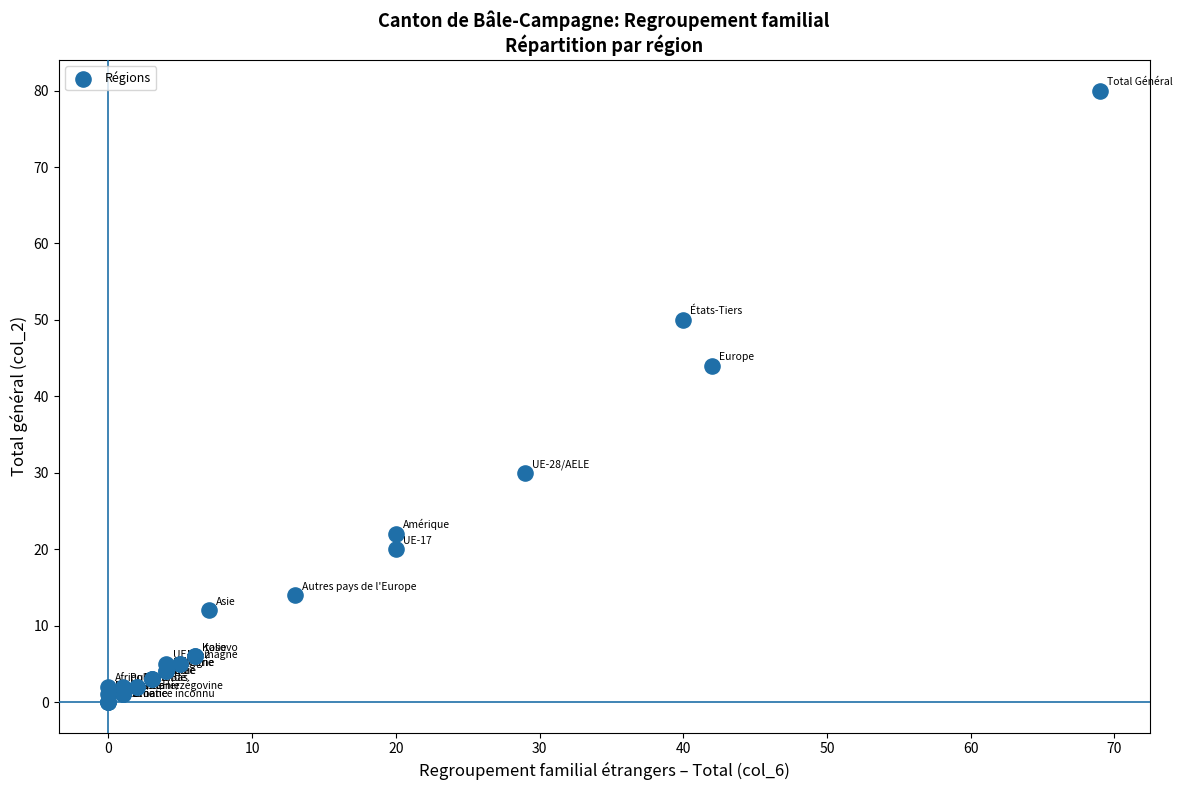

What Y value in the scatter plot is closest to 40?

44